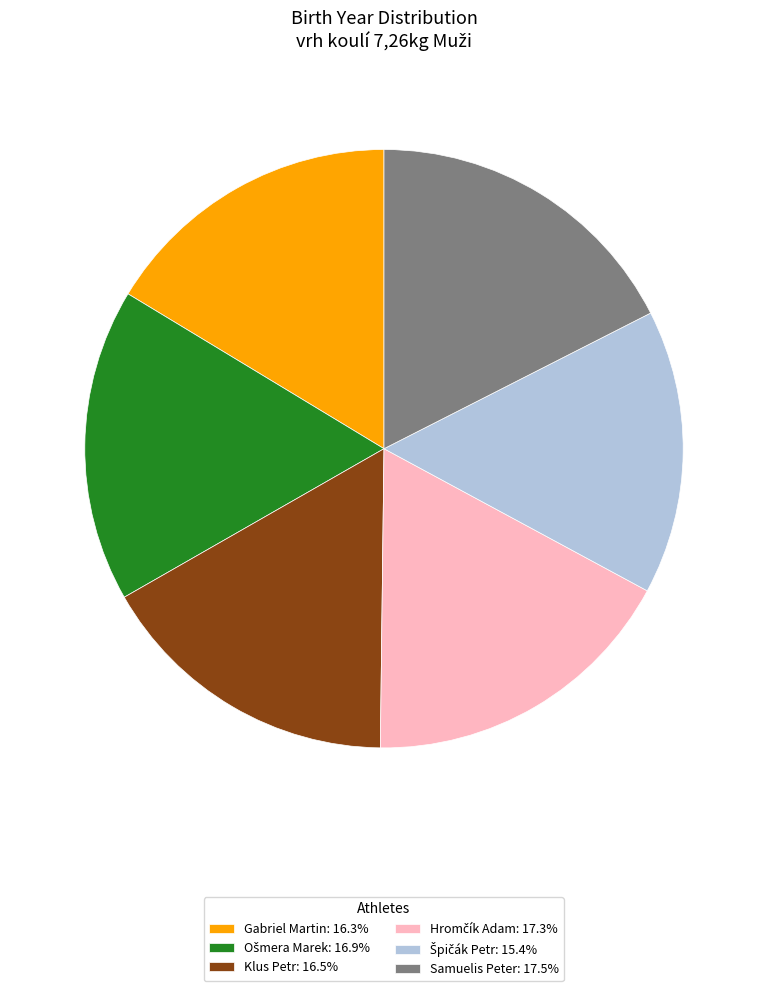

Does Samuelis Peter account for over 50% of the chart?

No